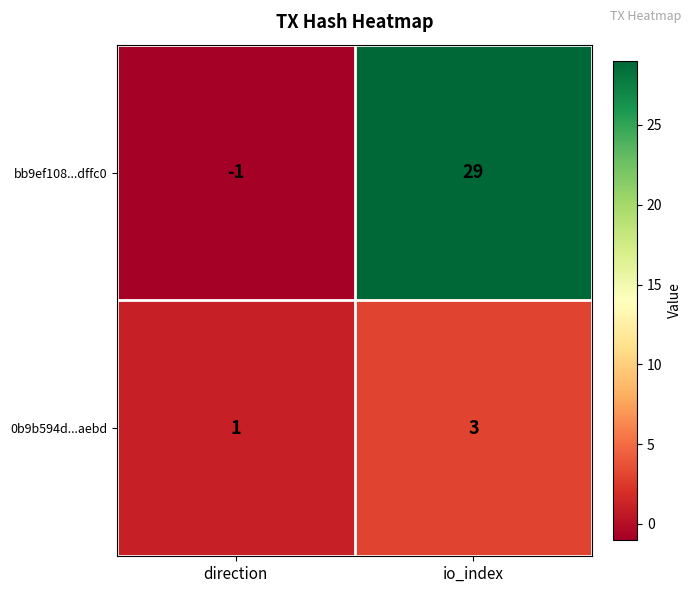

At how many categories does at least one series exceed 20?

1